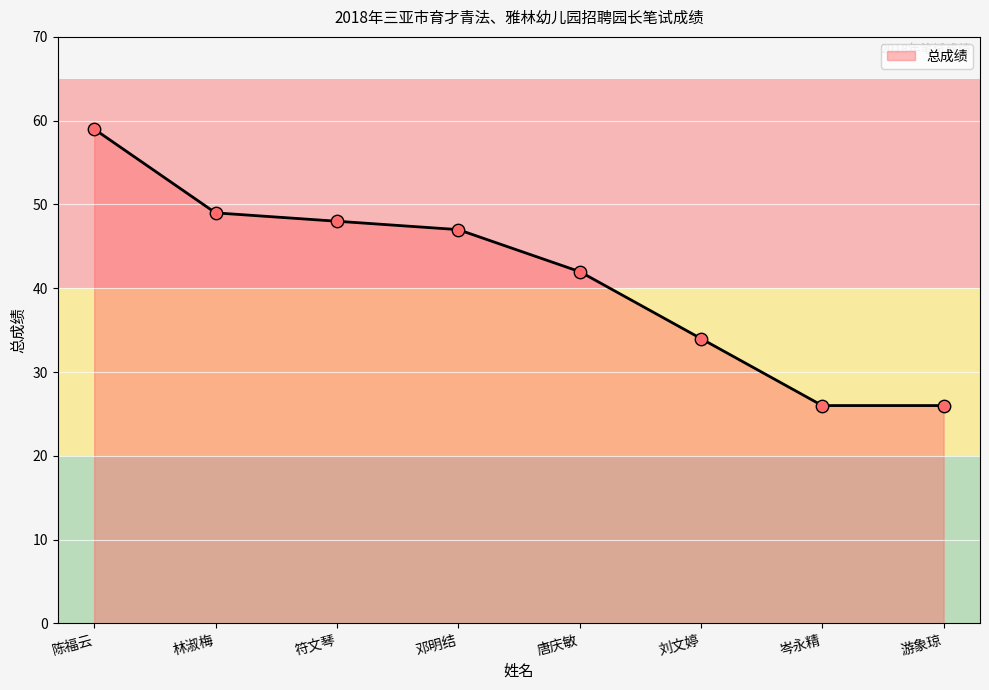

What is the change in value from 刘文婷 to 岑永精?

-8